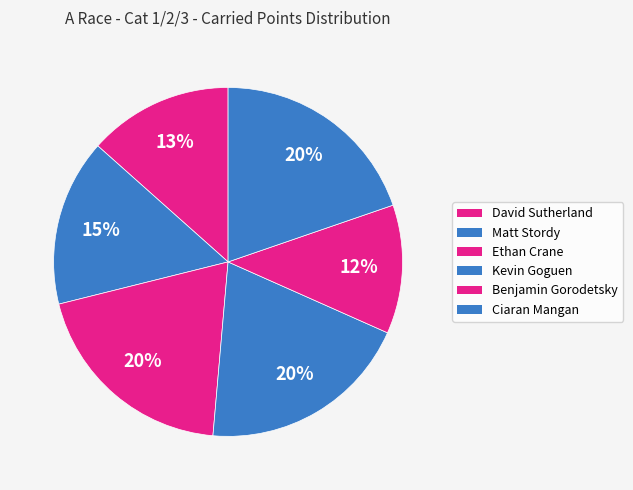

What is the smallest slice in the pie chart?

Benjamin Gorodetsky